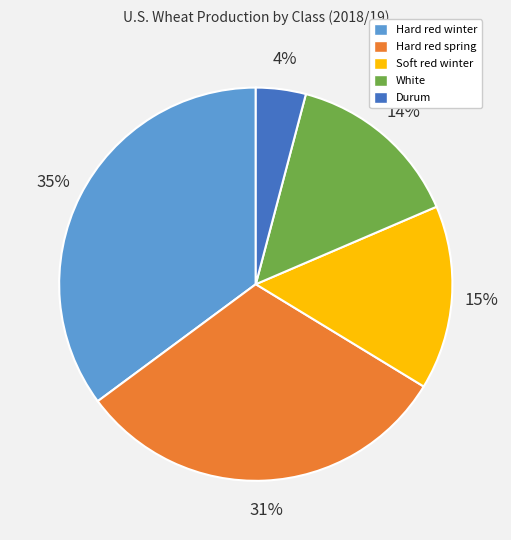

Approximately how many times larger is the value at Hard red spring compared to Soft red winter?

2.1